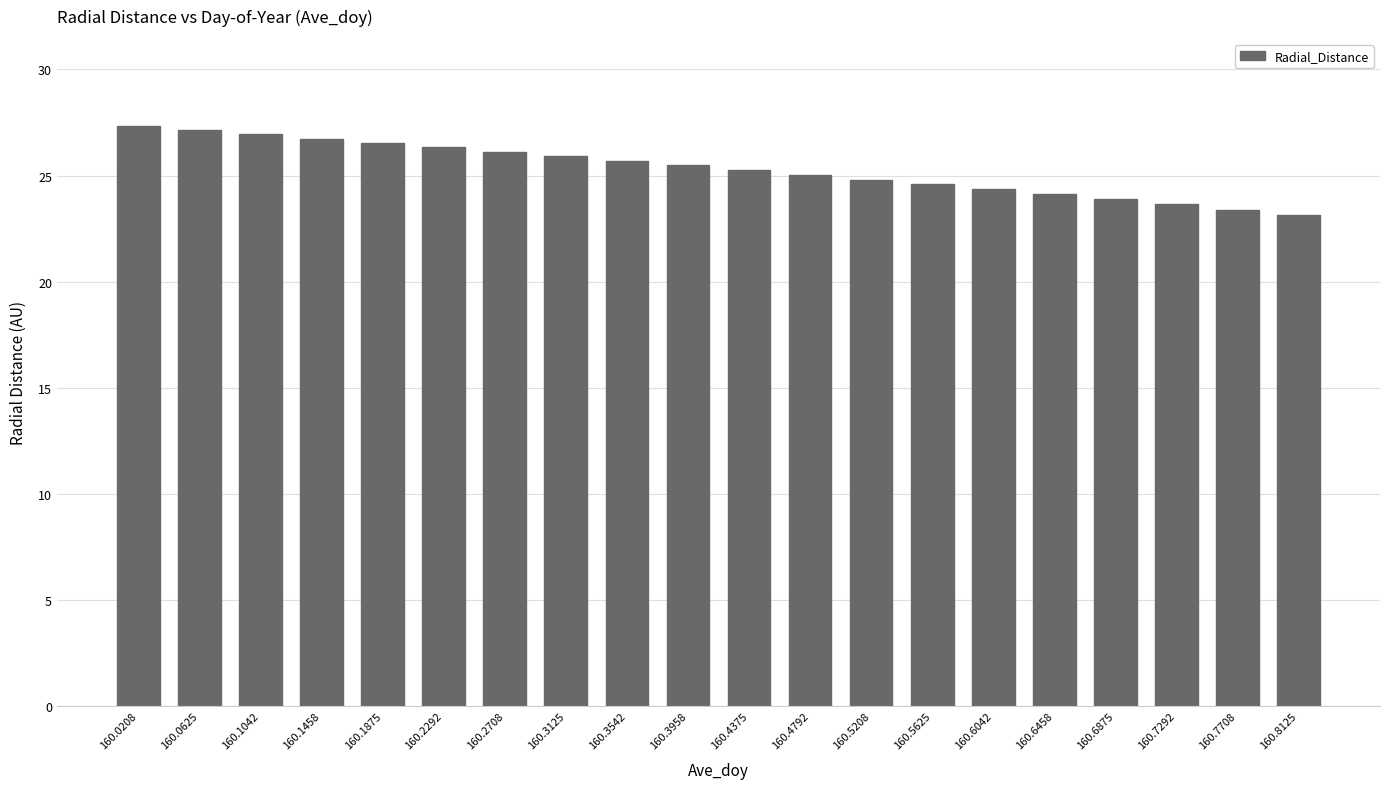

At which label does the data first exceed 25?

160.0208